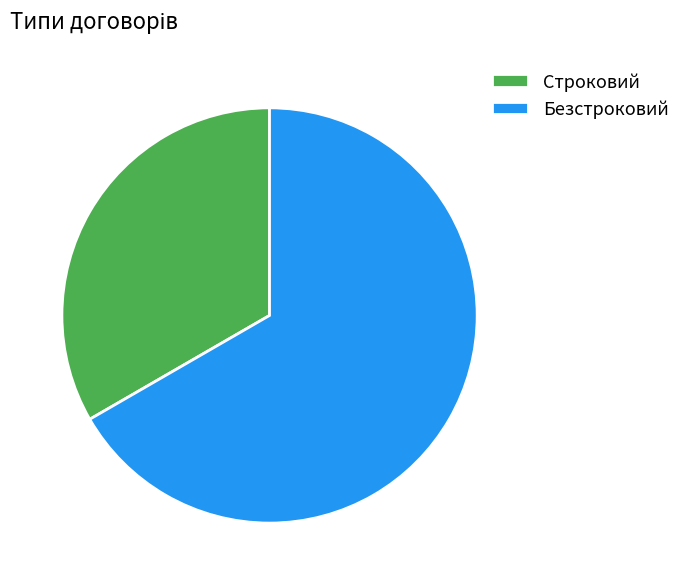

Combined, do Безстроковий and Строковий account for over 50%?

Yes